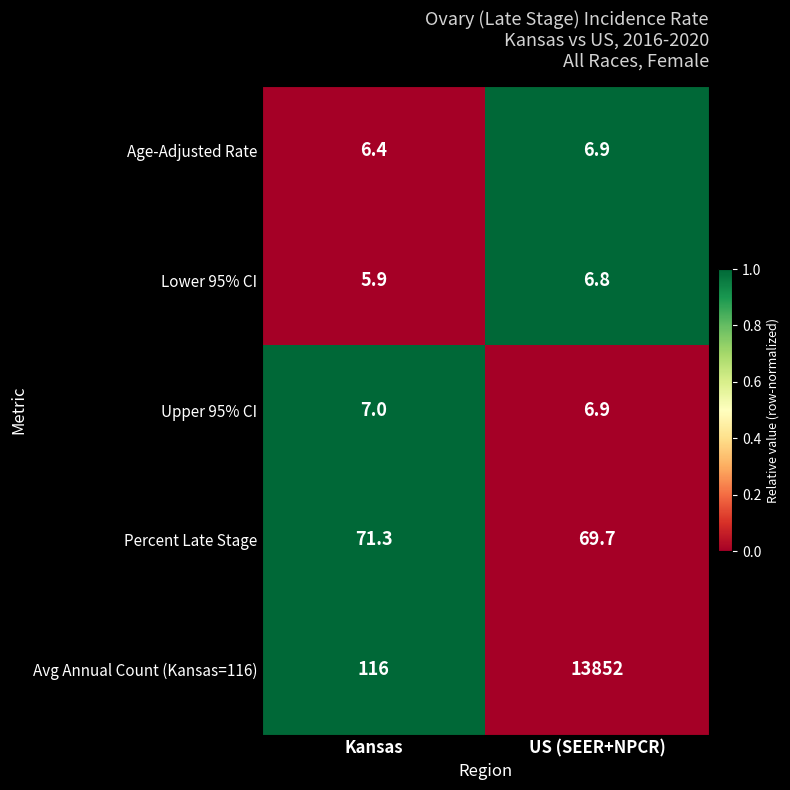

What is the approximate value of Upper 95% CI at US (SEER+NPCR)?

6.9